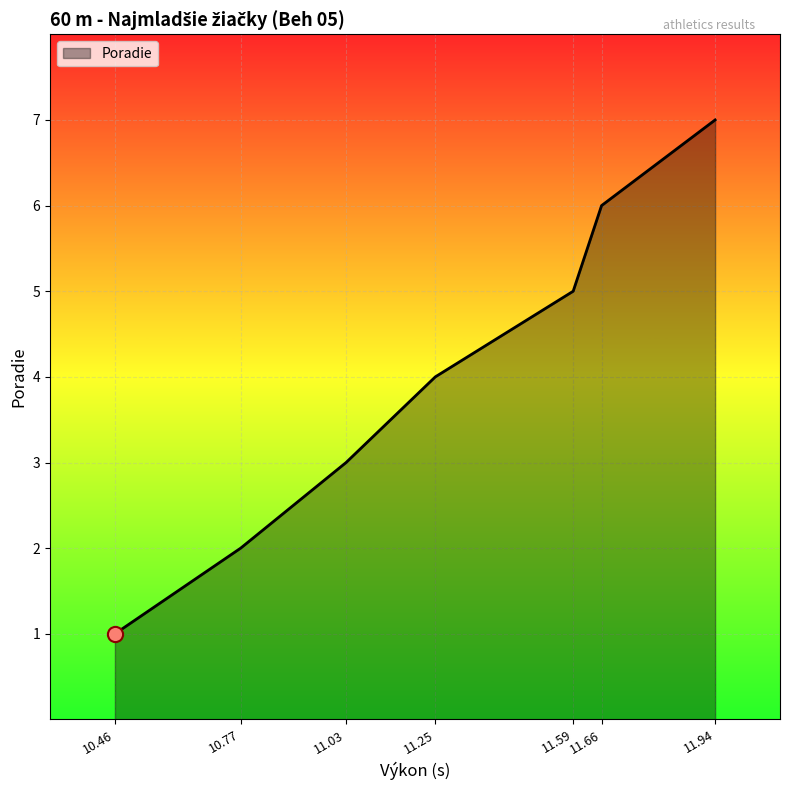

What is the change in value from 11.03 to 11.59?

+2